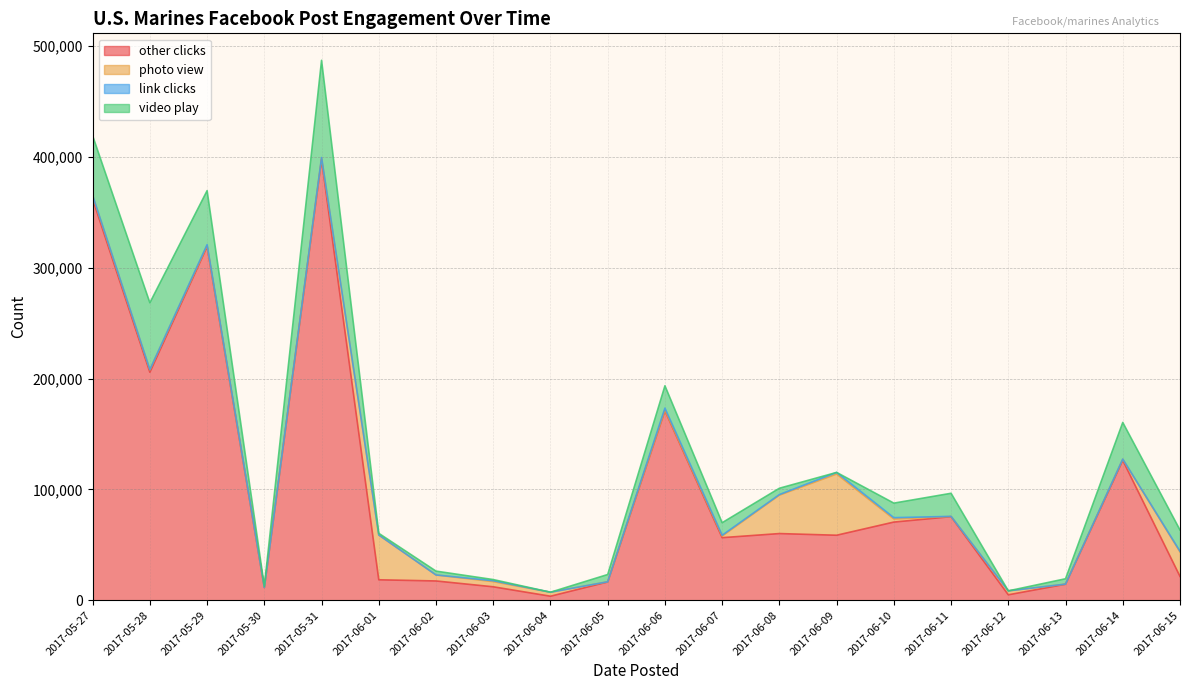

The photo view series shows 2191 at 2017-06-04. True or false?

False